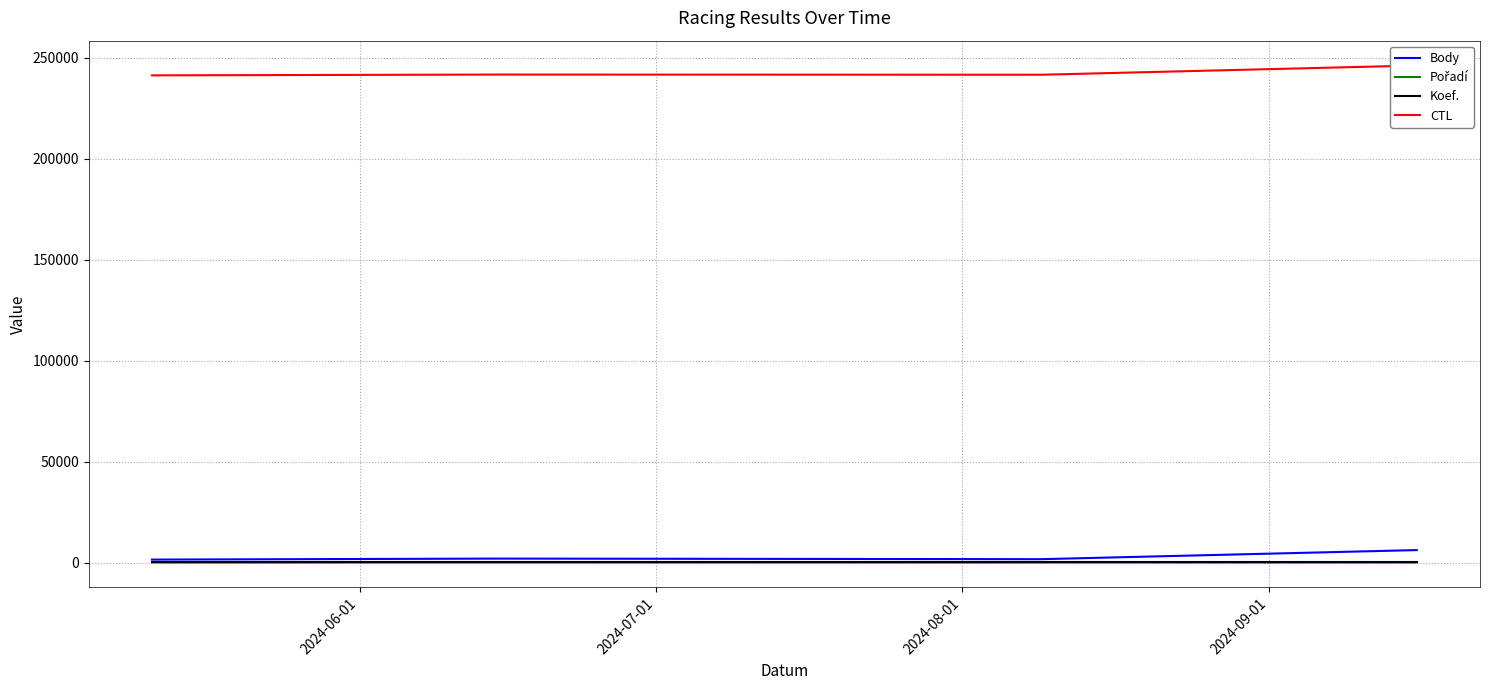

What is the minimum value for Pořadí?

1